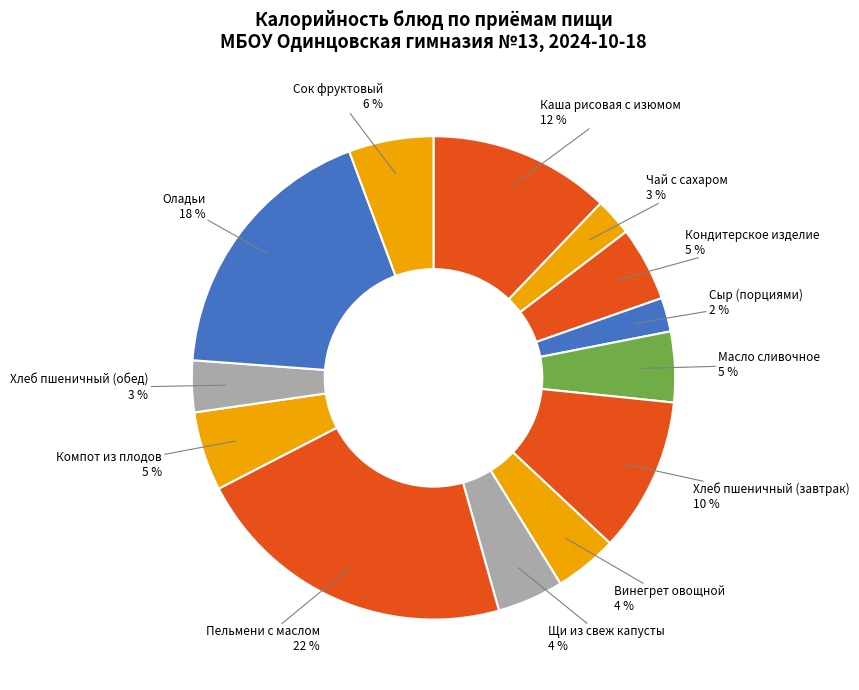

How many segments does this pie chart have?

13